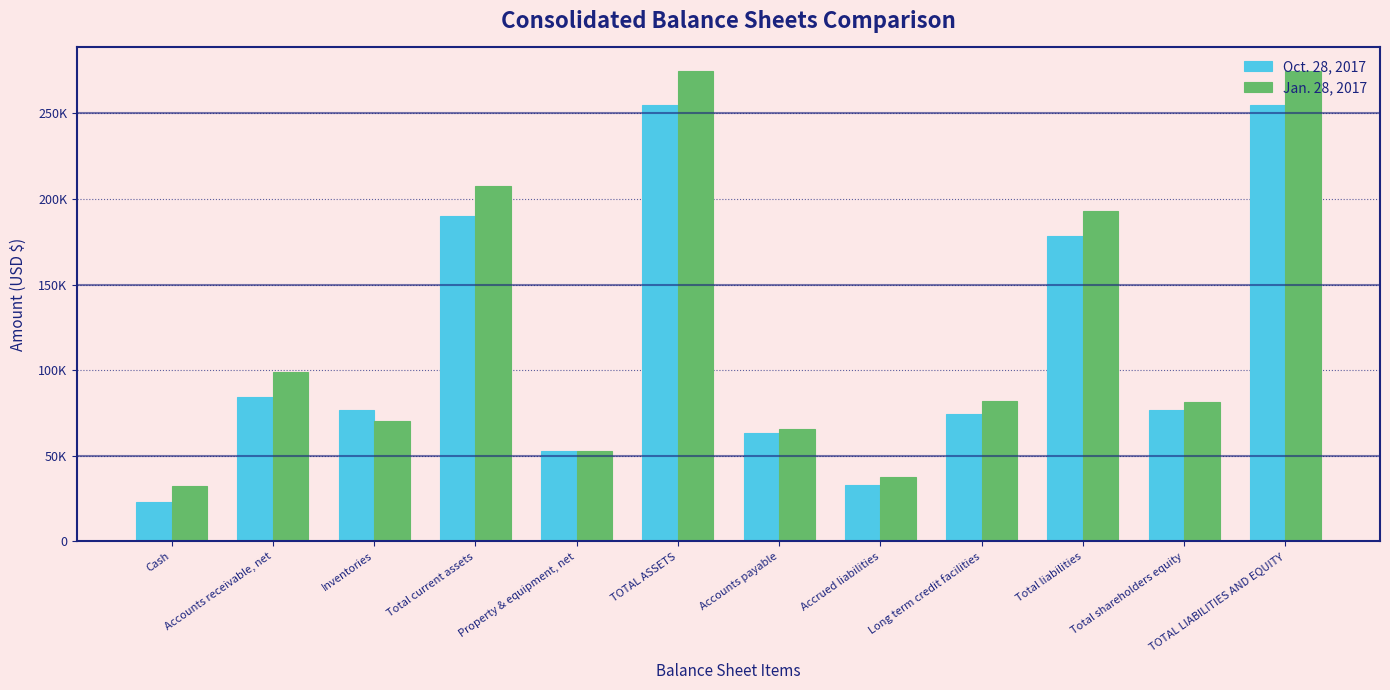

Reading left to right, transcribe all the data shown in this chart.

Oct. 28, 2017: Cash=23334	Accounts receivable, net=84245	Inventories=77068	Total current assets=190350	Property & equipment, net=53135	TOTAL ASSETS=255173	Accounts payable=63527	Accrued liabilities=33249	Long term credit facilities=74630	Total liabilities=178464	Total shareholders equity=76709	TOTAL LIABILITIES AND EQUITY=255173
Jan. 28, 2017: Cash=32647	Accounts receivable, net=99062	Inventories=70192	Total current assets=207861	Property & equipment, net=52715	TOTAL ASSETS=274780	Accounts payable=65796	Accrued liabilities=37858	Long term credit facilities=82146	Total liabilities=193077	Total shareholders equity=81703	TOTAL LIABILITIES AND EQUITY=274780